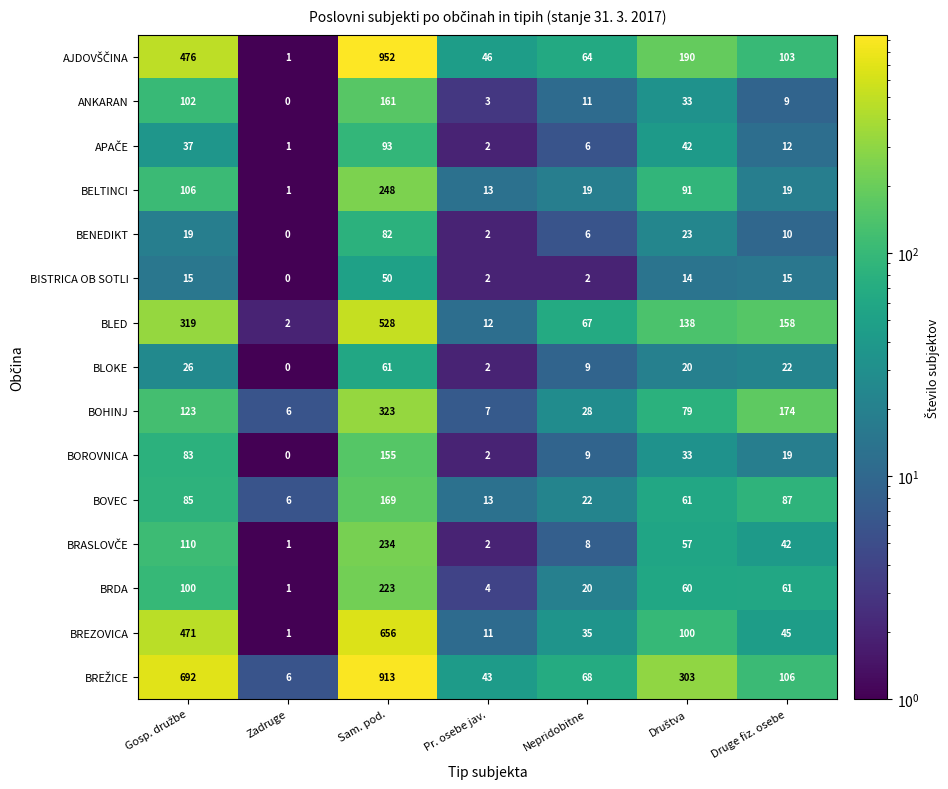

At which category is the sum across all series the highest?

Sam. pod.